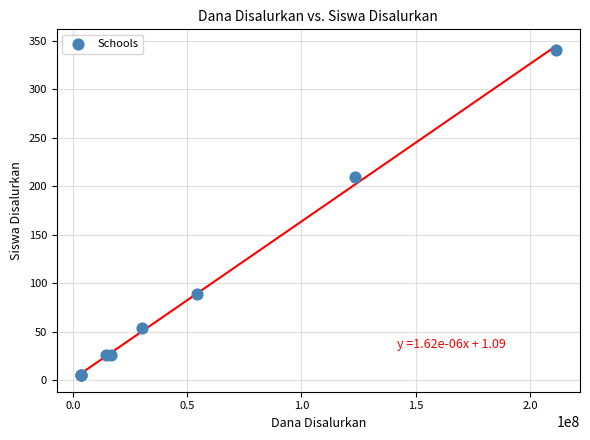

What Y value in the scatter plot is closest to 172?

209